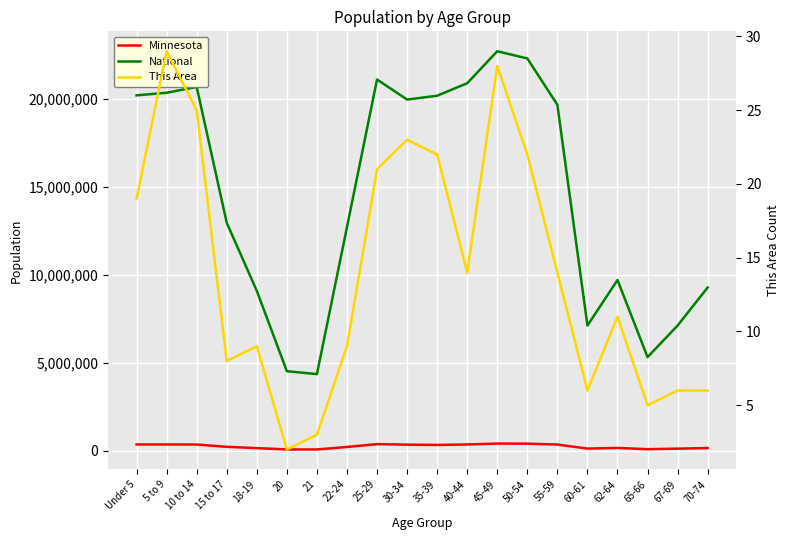

Where is the first local minimum for National?

21